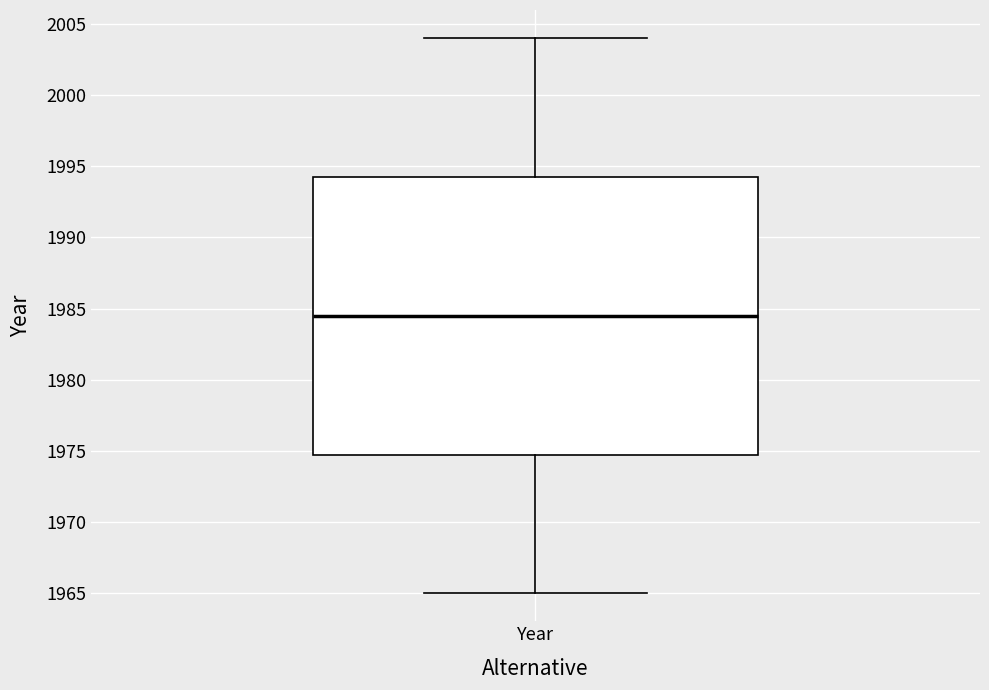

Where is the upper edge of the box for Year on the y-axis? The values are not printed on the chart, so give them approximately, as read against the axis.

1994.5